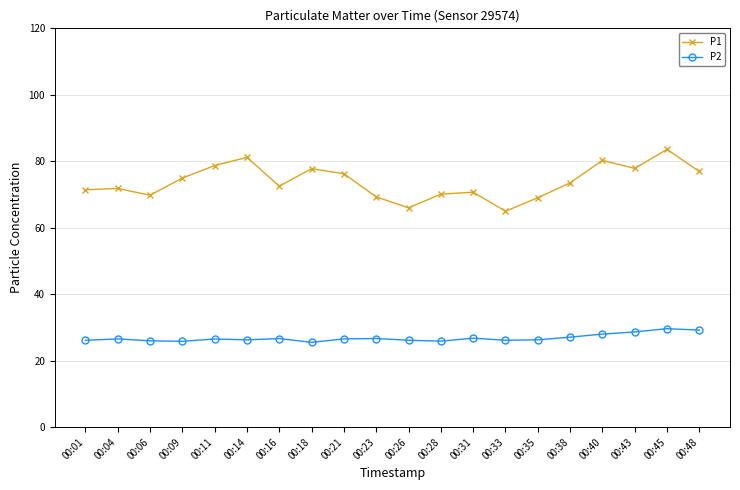

How many lines are shown in the chart?

2